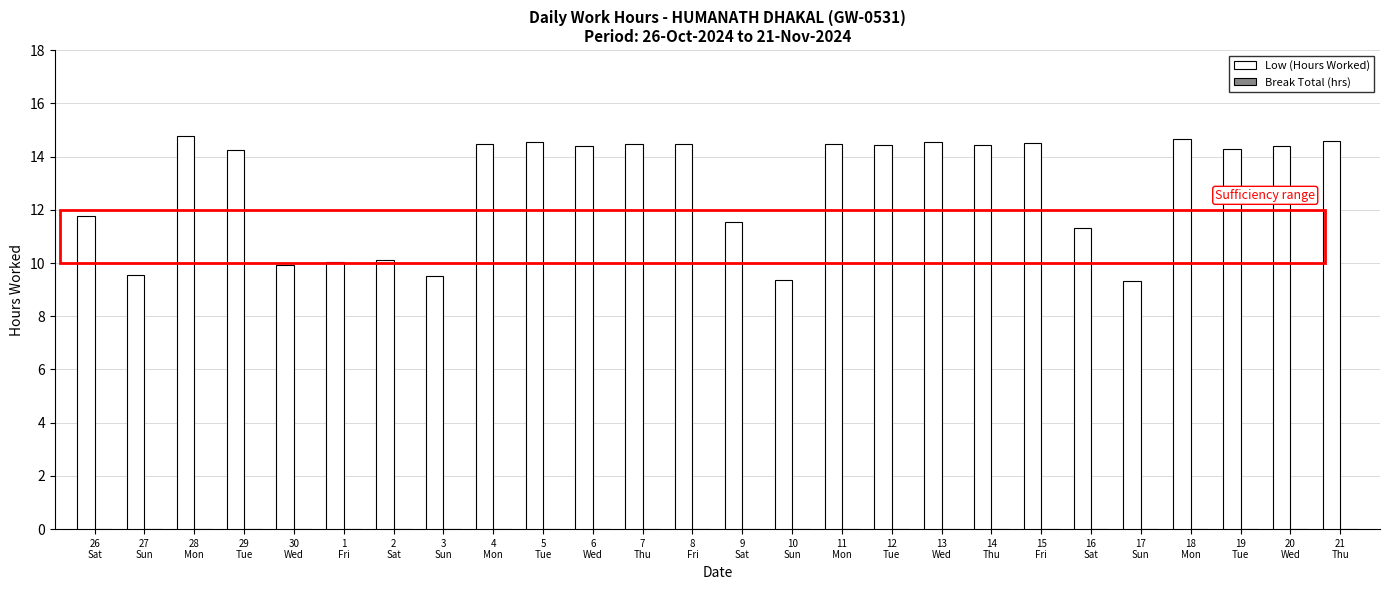

What is the difference between the maximum and minimum values?

5.5